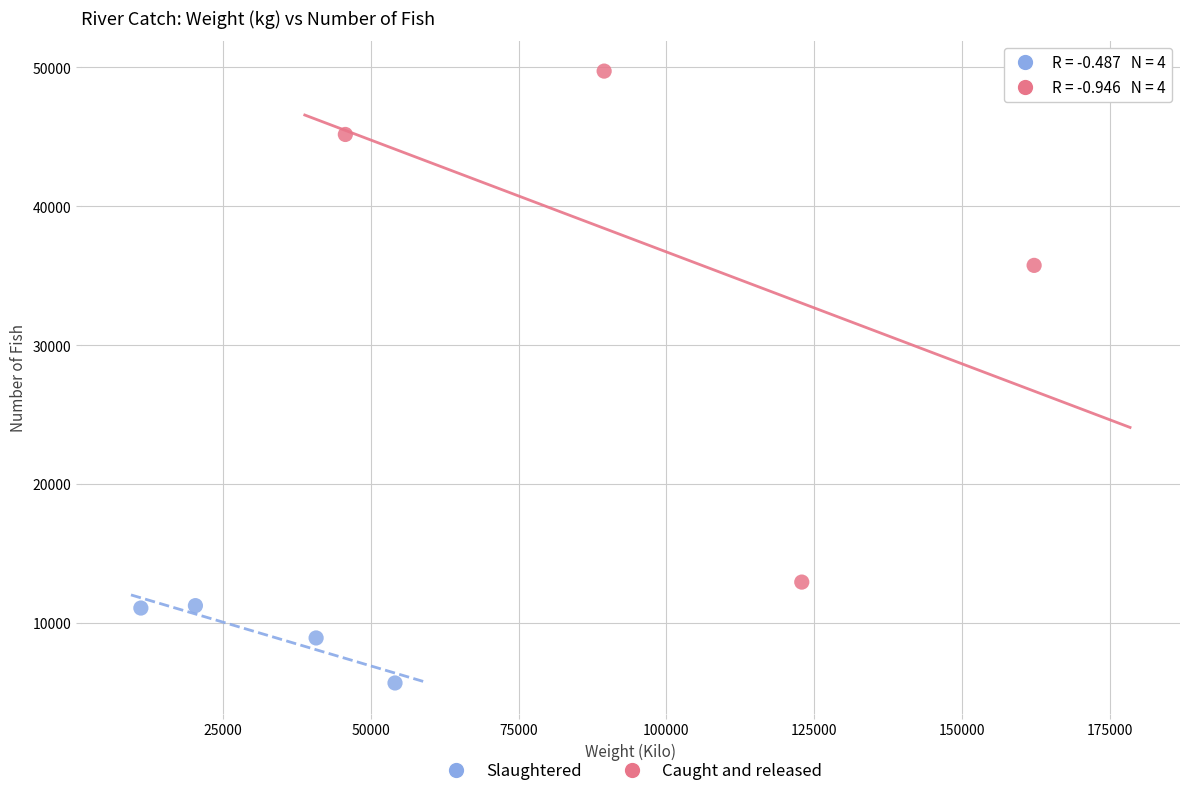

Which series contains the highest Y value?

Slaughtered